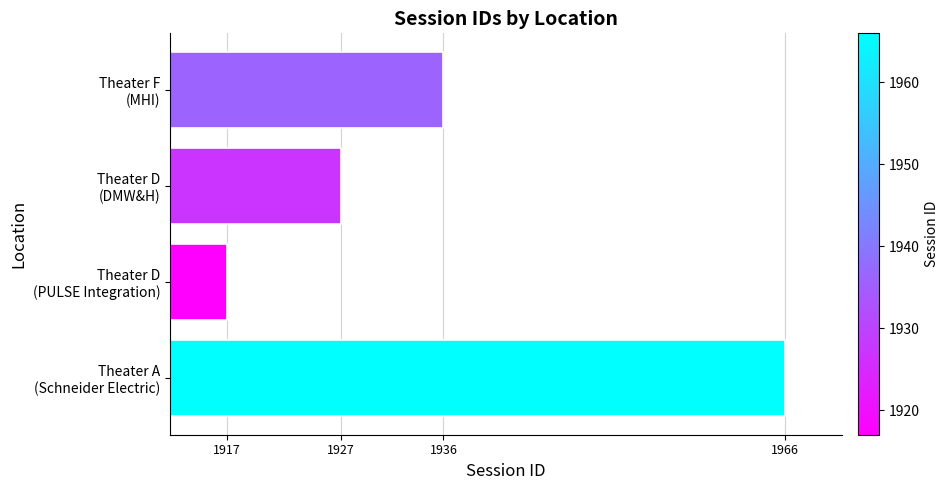

Reading top to bottom, extract all data points from this chart.

1936	1927	1917	1966